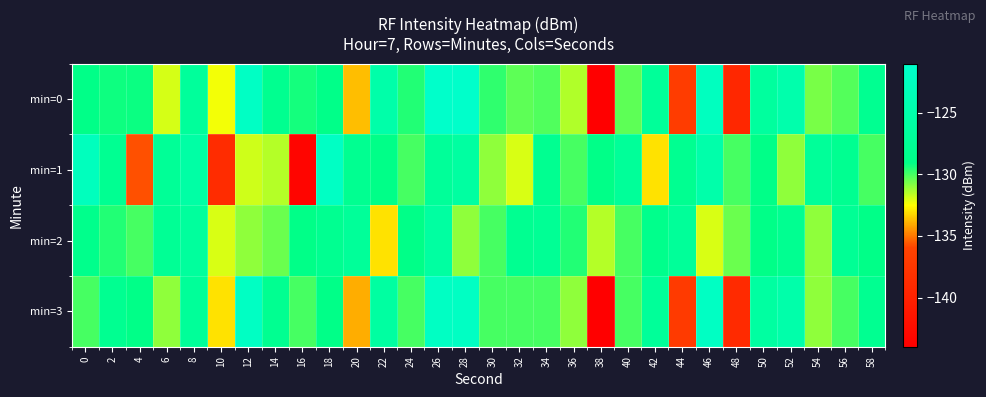

List the series in order of their overall mean, highest first.

min=2, min=0, min=3, min=1